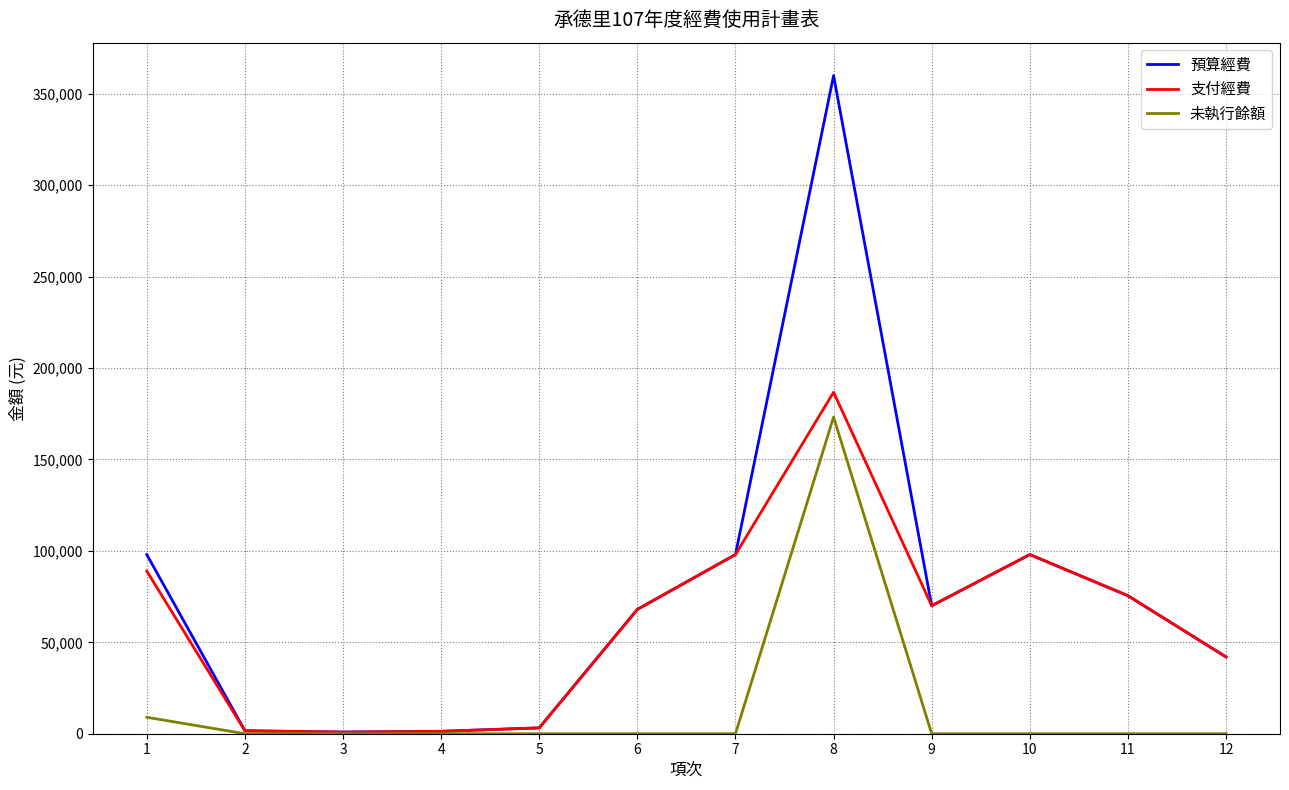

What is the difference between the highest and lowest values at 1?

89000